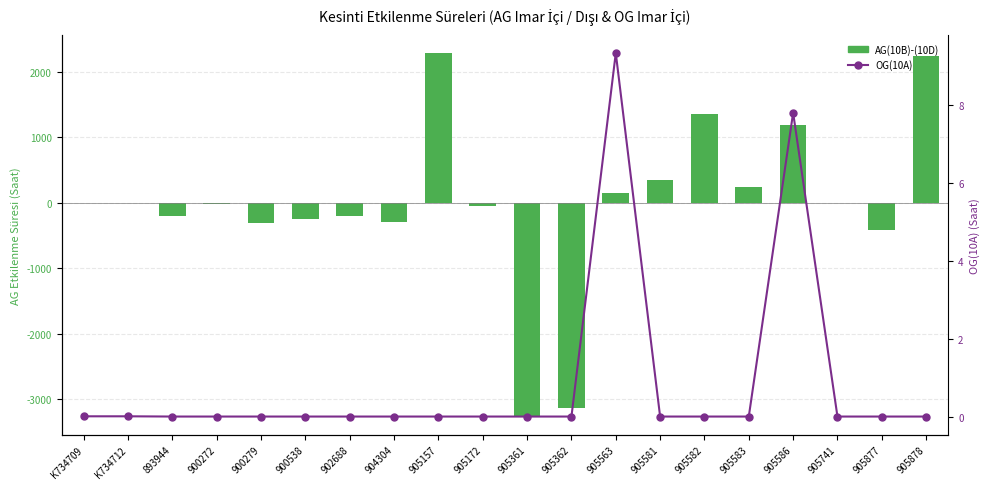

Is the value of AG(10B)-(10D) at 905362 greater than the value of OG(10A) at 905583?

No